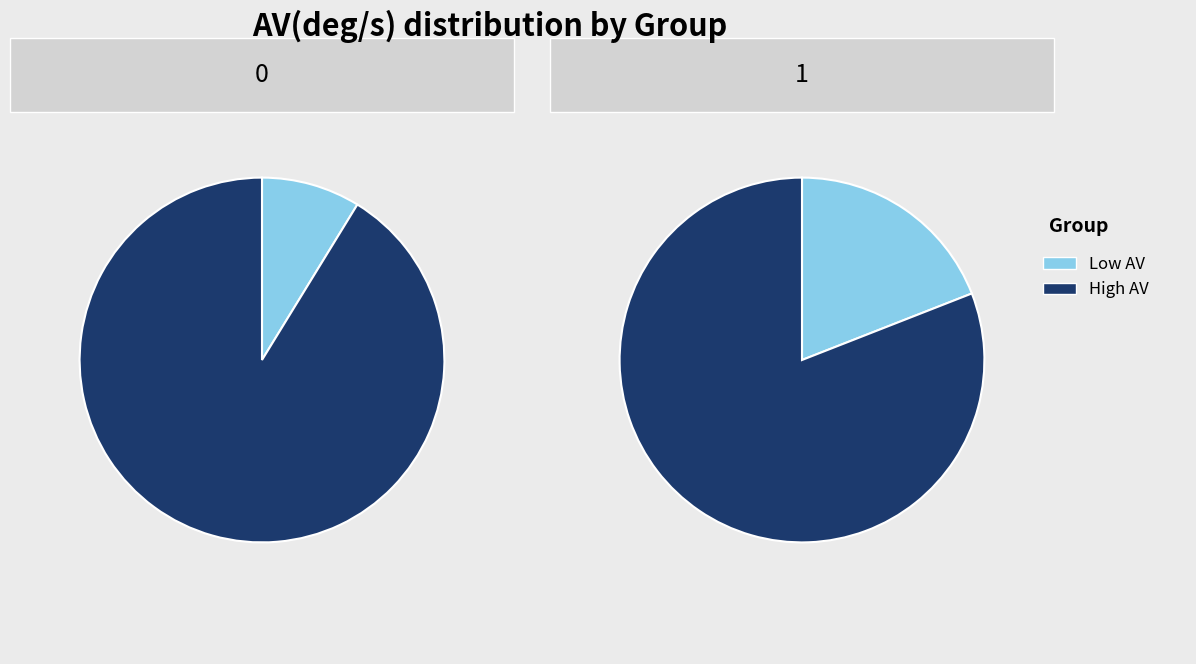

True or false: 36 accounts for 7% of the total.

False